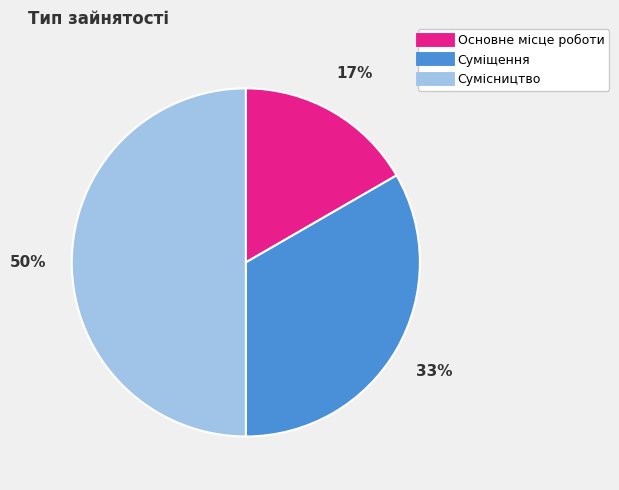

What is the smallest slice in the pie chart?

Основне місце роботи